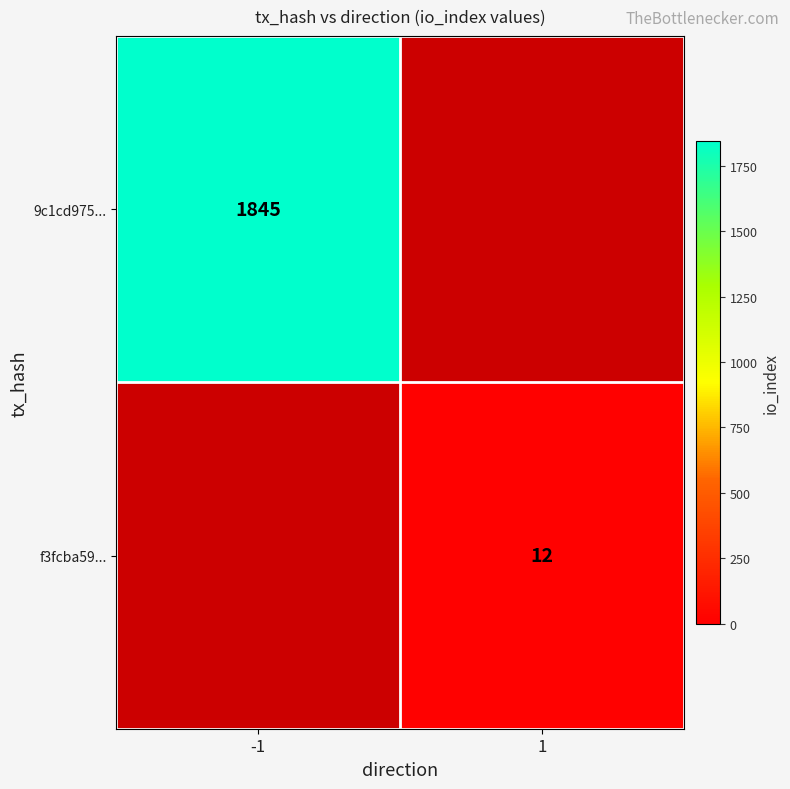

Is it true that f3fcba59... equals 12 at 1?

True